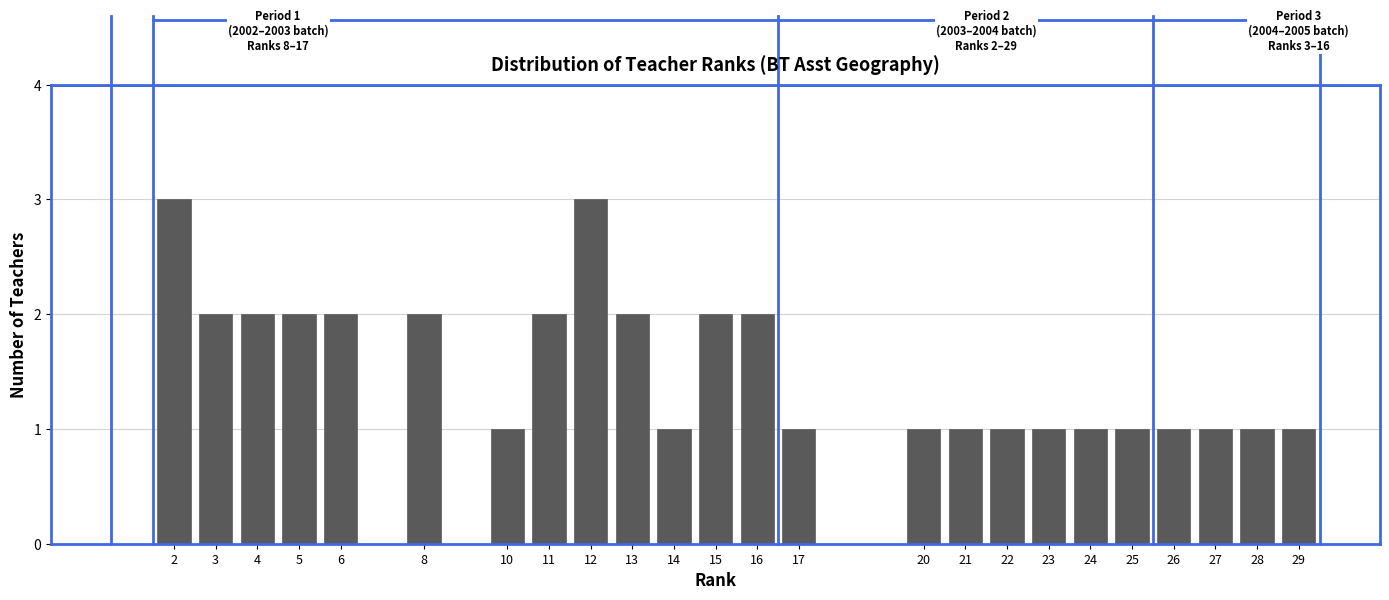

Reading right to left, extract all data points from this chart.

29=1	28=1	27=1	26=1	25=1	24=1	23=1	22=1	21=1	20=1	17=1	16=2	15=2	14=1	13=2	12=3	11=2	10=1	8=2	6=2	5=2	4=2	3=2	2=3